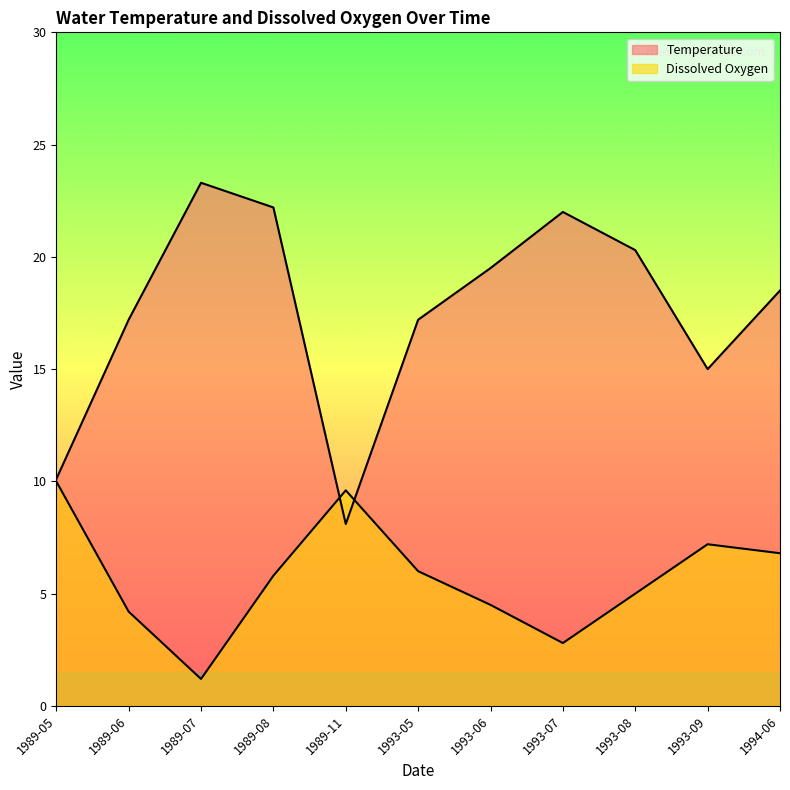

Is the value of Dissox at 1989-06 greater than the value of Temperature at 1989-05?

No